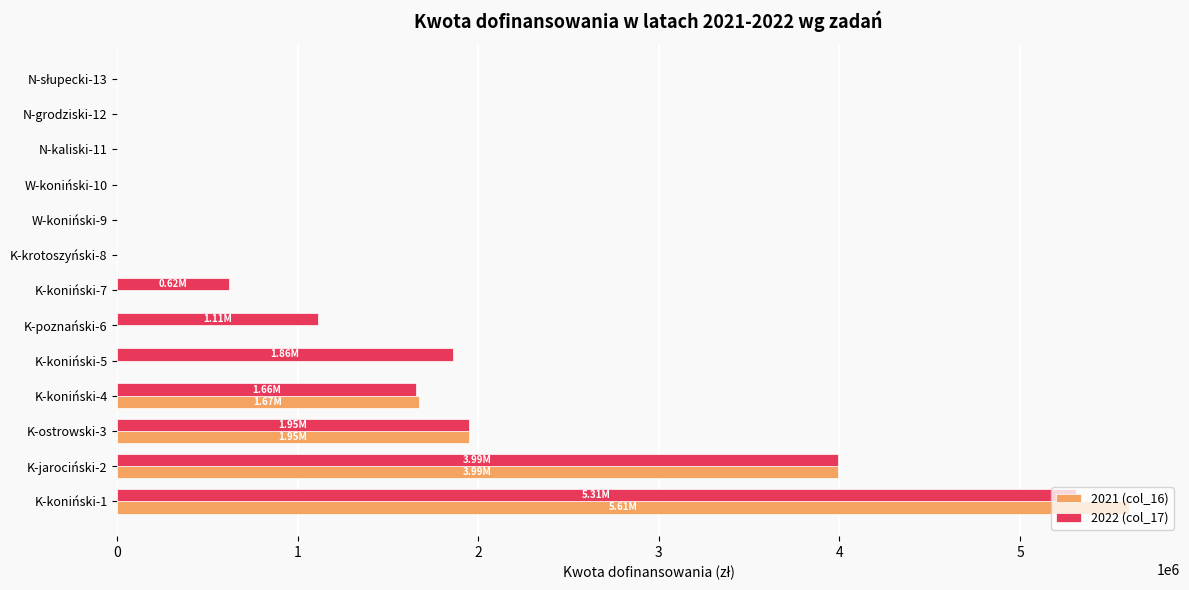

Between K-koniński-4 and W-koniński-9, which series saw the biggest shift?

2021 (col_16)